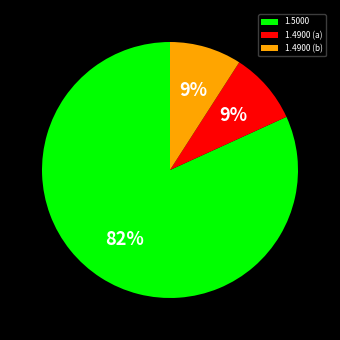

What percentage is the 1.5000 slice, to the nearest percent?

82%